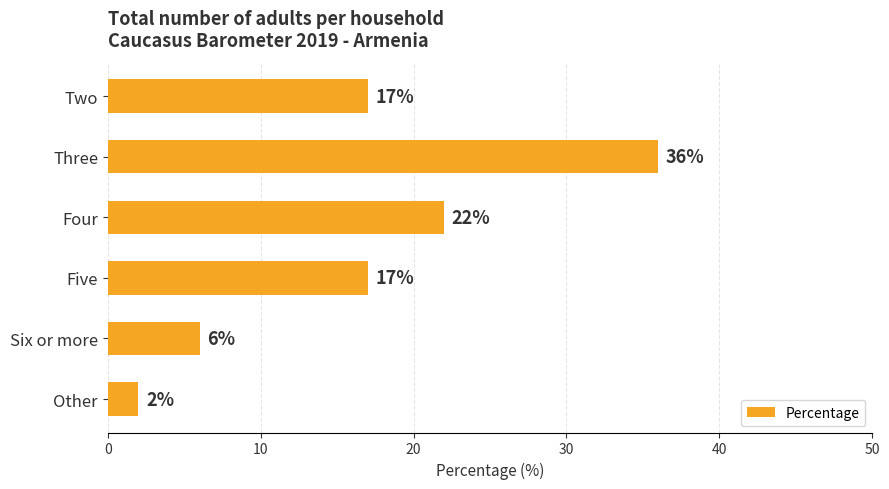

What is the difference between the values at Six or more and Four?

16